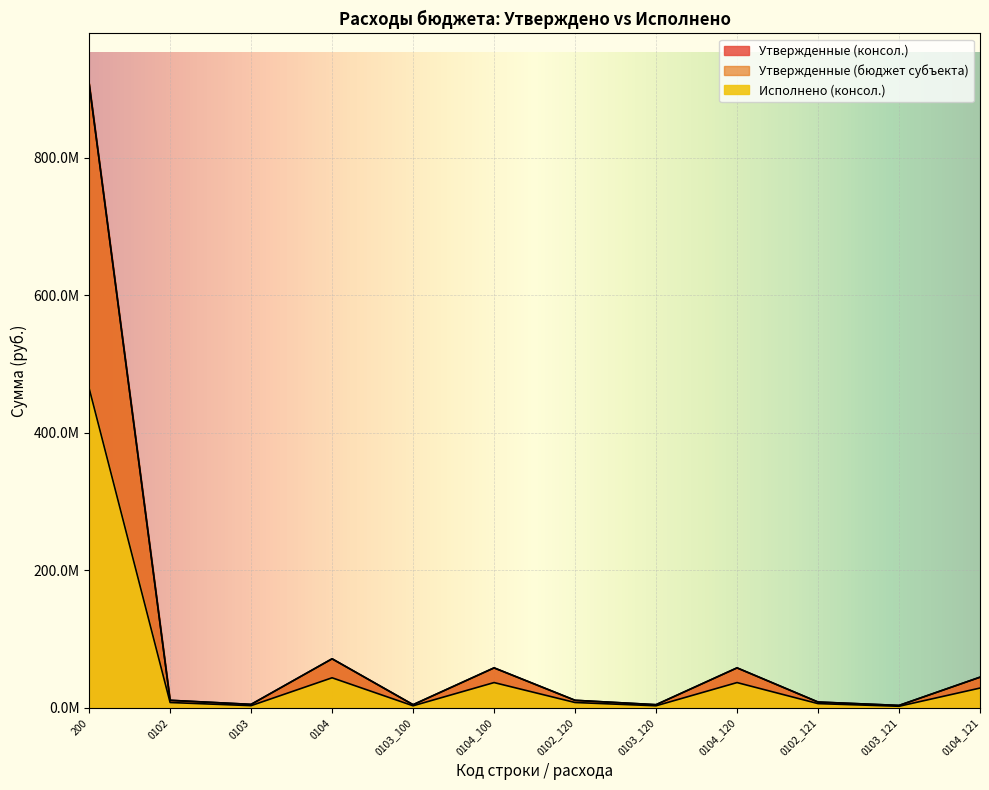

Rank the series by their maximum value, from highest to lowest.

Утвержденные (консол.), Утвержденные (бюджет субъекта), Исполнено (консол.)